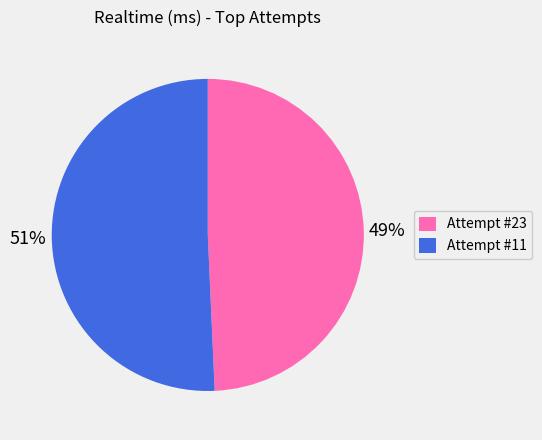

True or false: Attempt #23 accounts for 59% of the total.

False